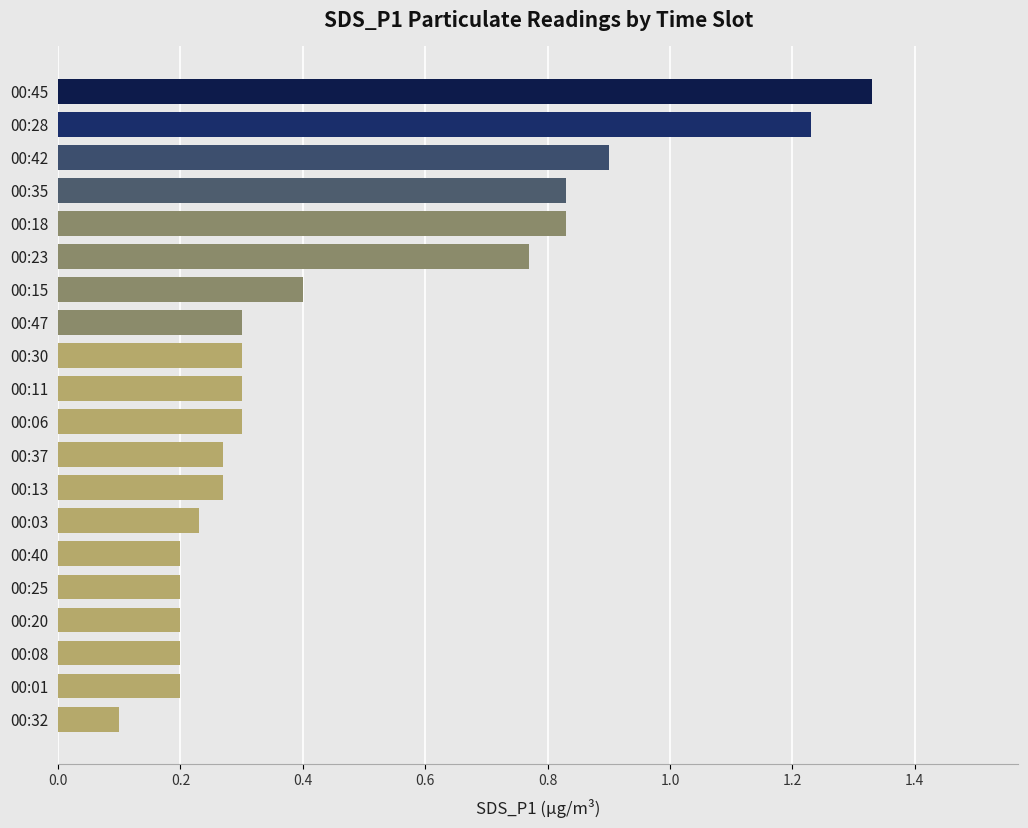

How many bars are there in total?

20